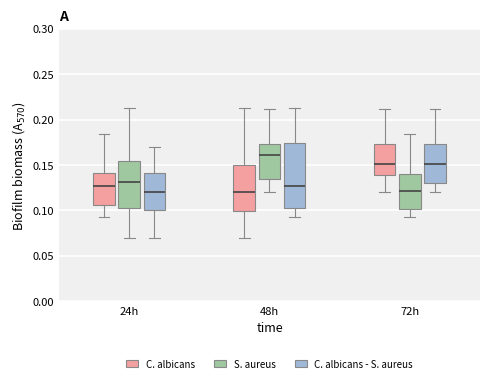

Comparing the boxes themselves (not the whiskers), which one is the tallest?

48h (C. albicans - S. aureus)